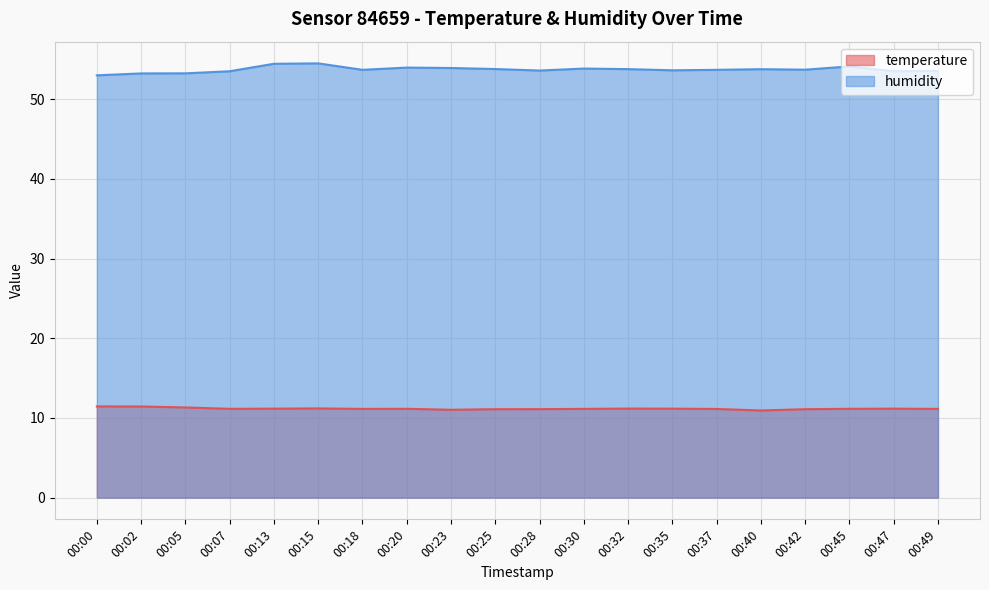

Reading left to right, transcribe all the data shown in this chart.

temperature: 11.4	11.4	11.3	11.2	11.2	11.2	11.1	11.2	11.0	11.1	11.1	11.1	11.2	11.2	11.1	10.9	11.1	11.2	11.2	11.1
humidity: 53.0	53.2	53.3	53.5	54.5	54.5	53.7	54.0	53.9	53.8	53.6	53.9	53.8	53.6	53.7	53.8	53.7	54.1	53.5	53.6